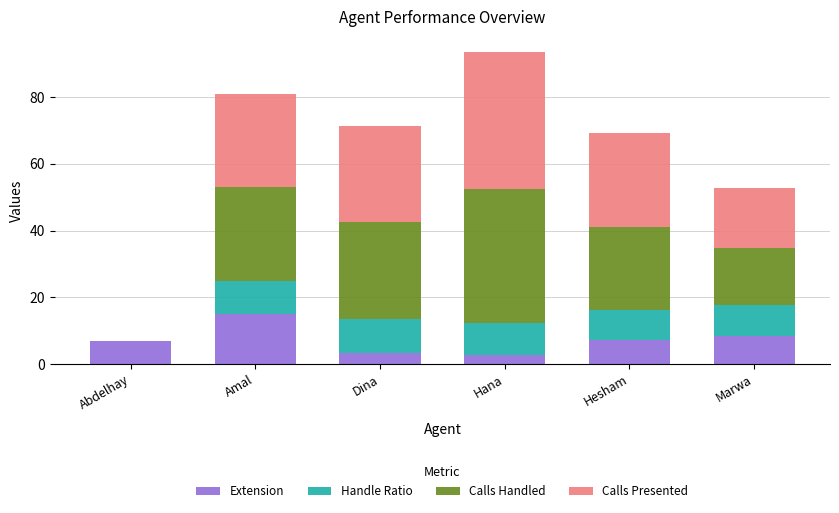

What is the total value across all series at Dina?

71.5